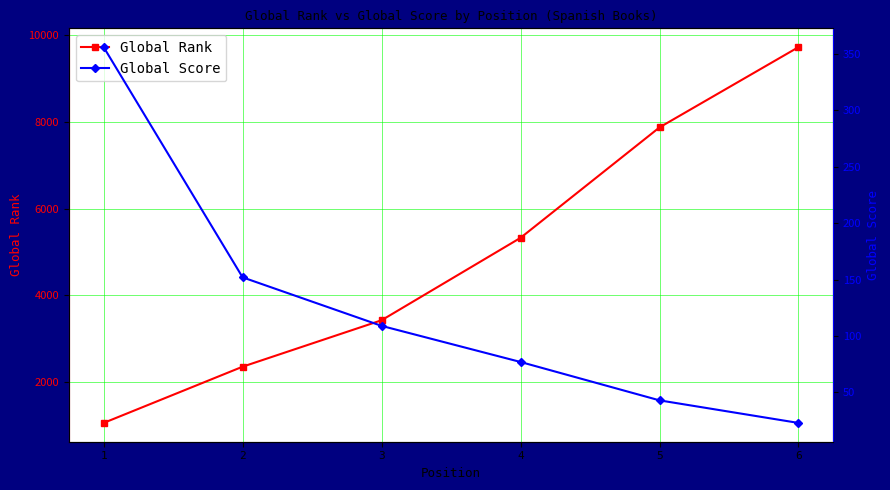

Which series has the largest total across all categories?

Global Rank